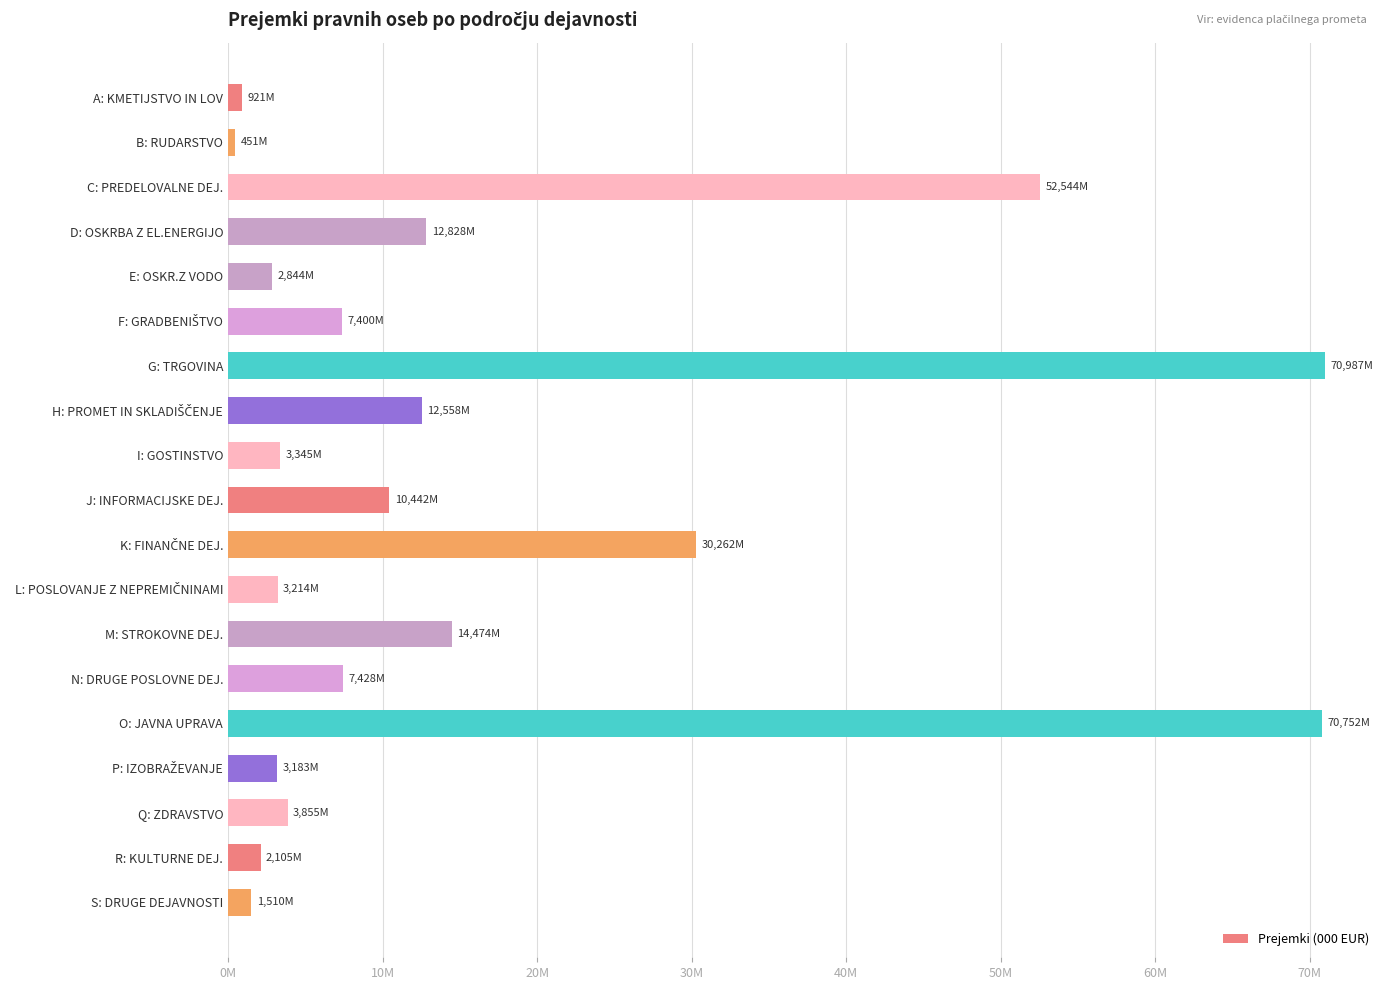

Are the bars horizontal?

Yes